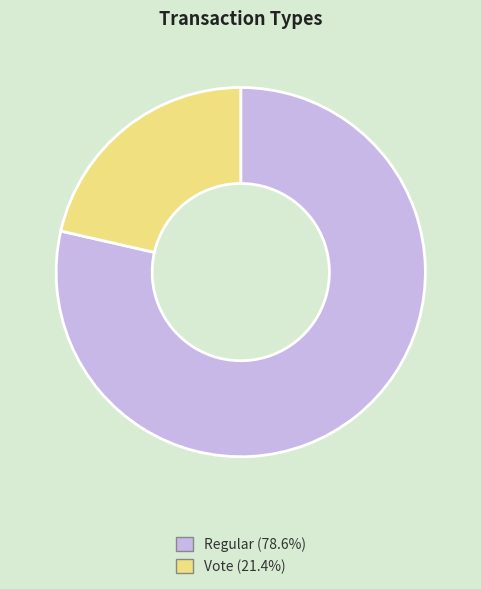

Does any single category account for the majority?

Yes